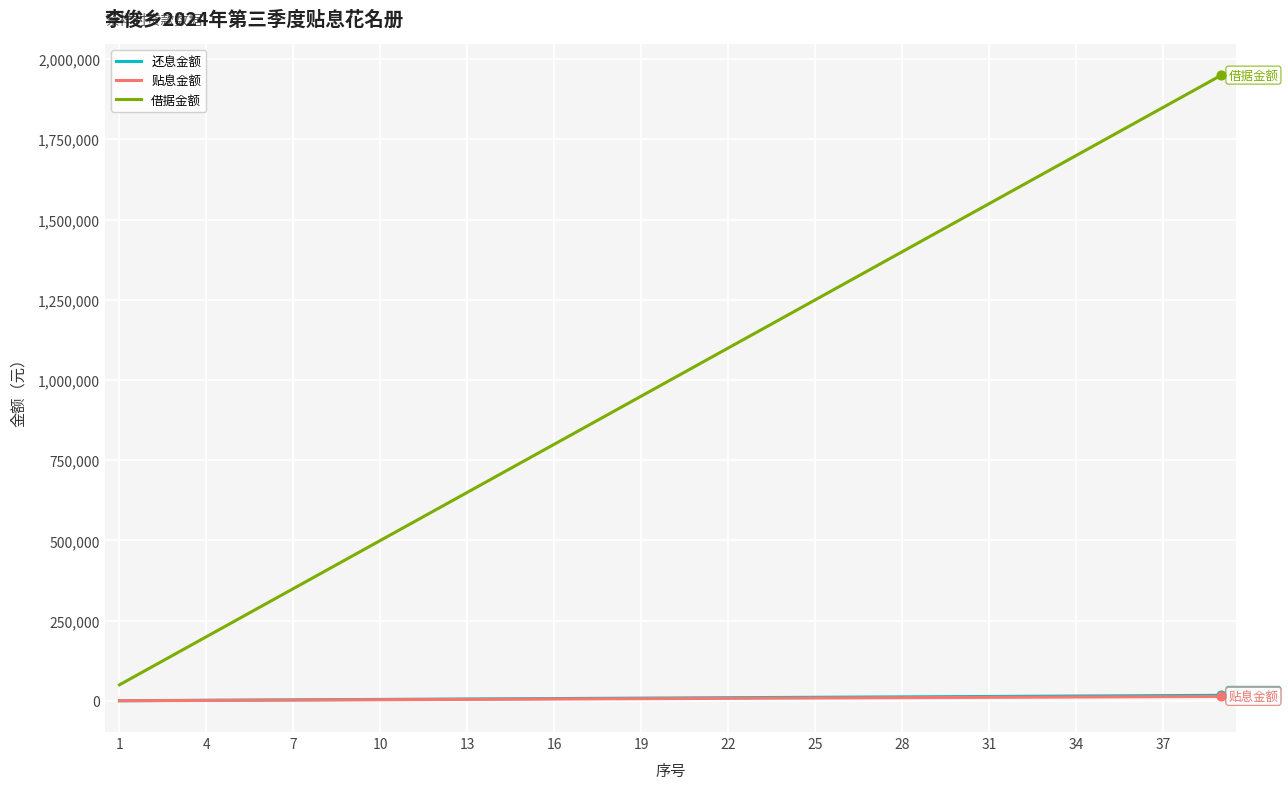

Which series has the largest range (max minus min)?

借据金额